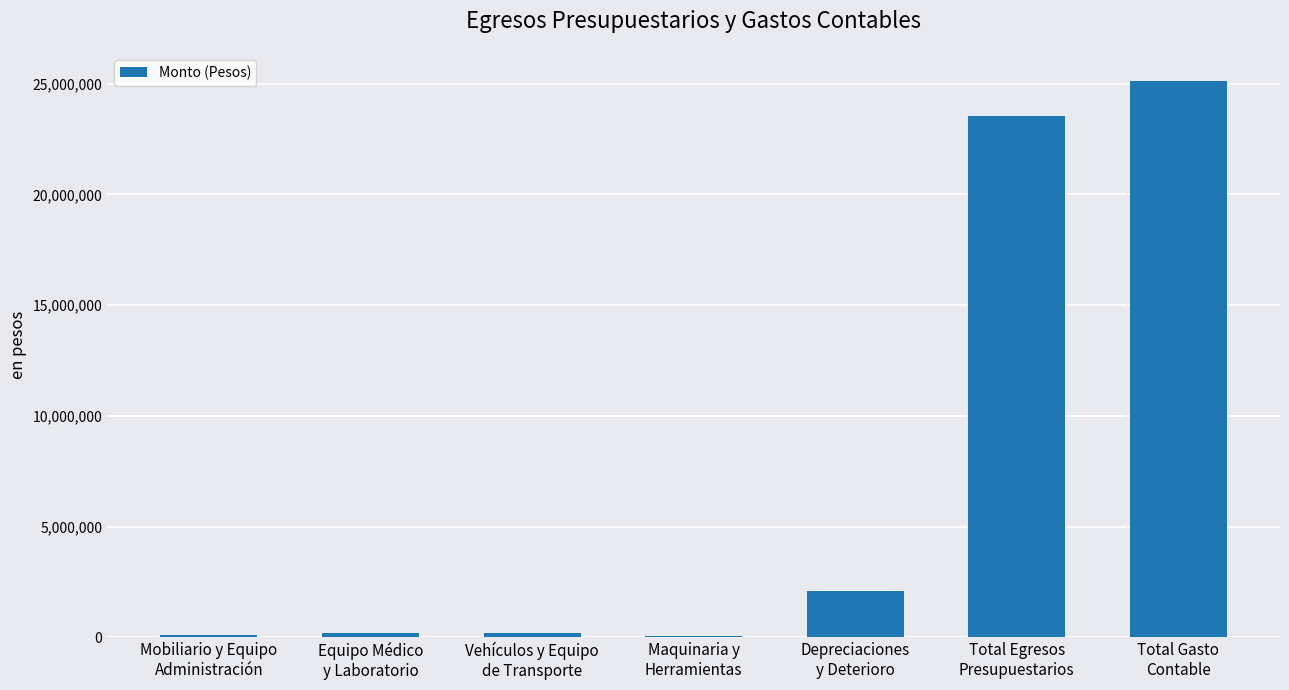

What is the sum of all values?

51293087.9